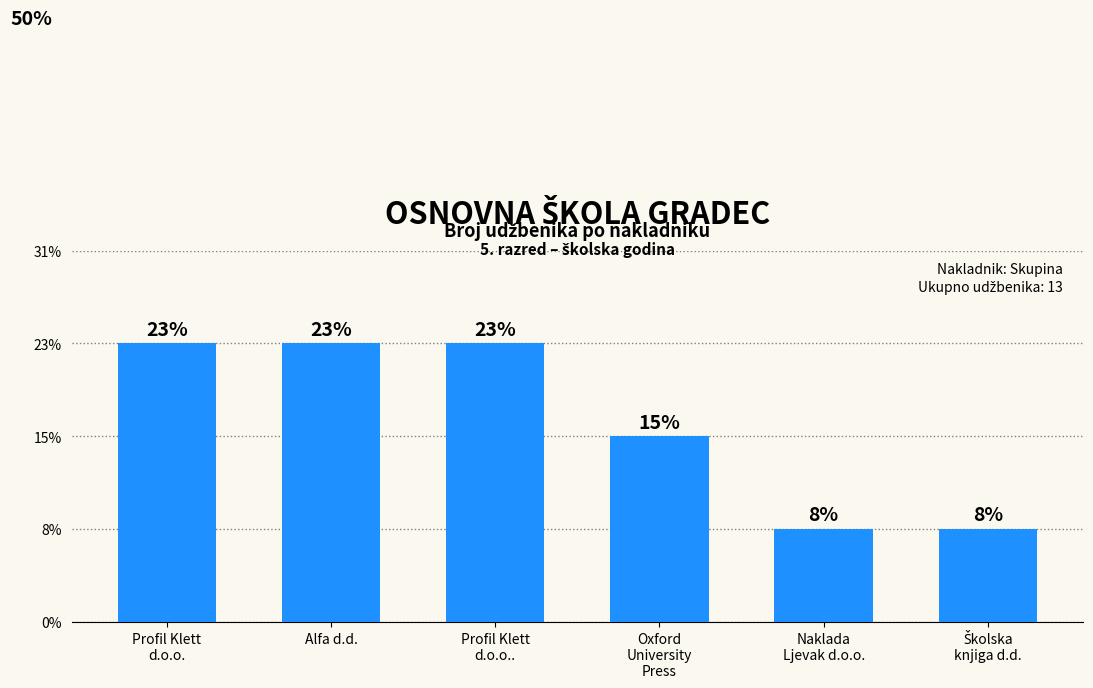

True or false: the data shows 5 at Alfa d.d..

False